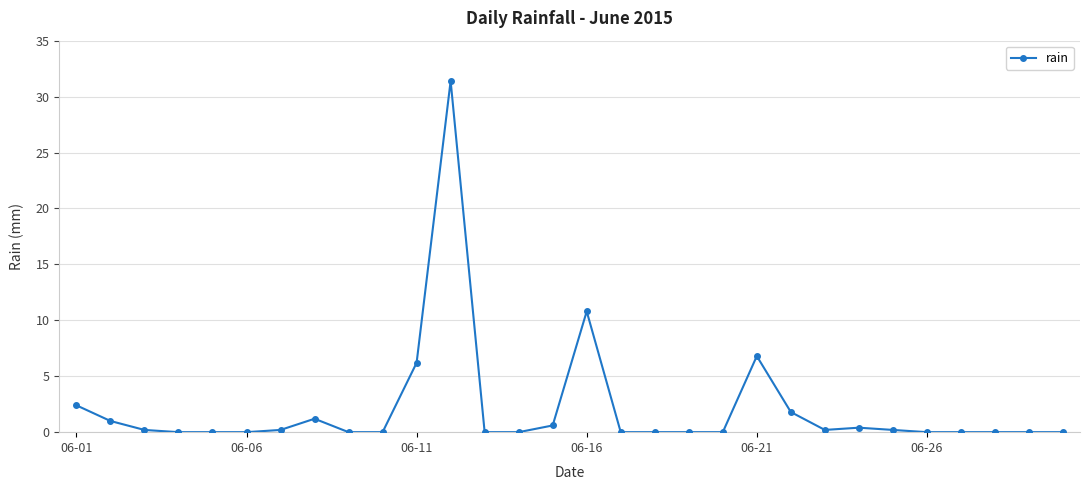

True or false: there are more than 2 points higher than both neighbors.

True